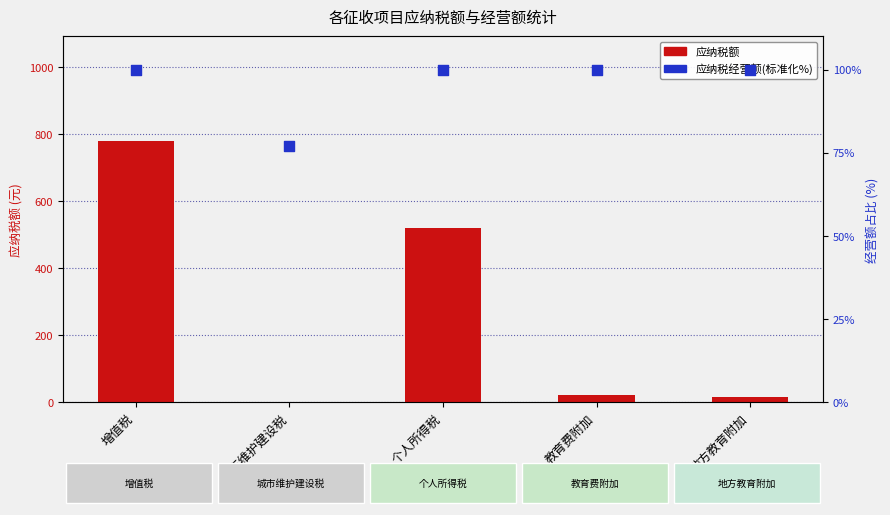

At how many categories does at least one series exceed 633?

1